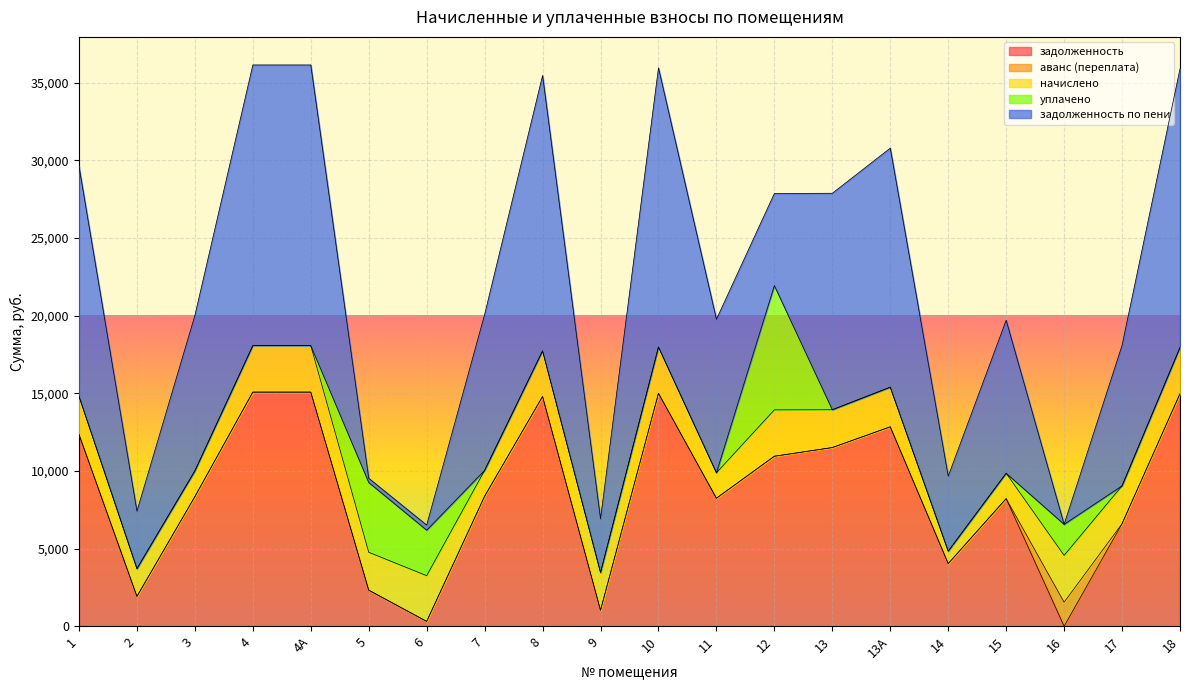

Is it true that задолженность equals 15074.2 at 4А?

True